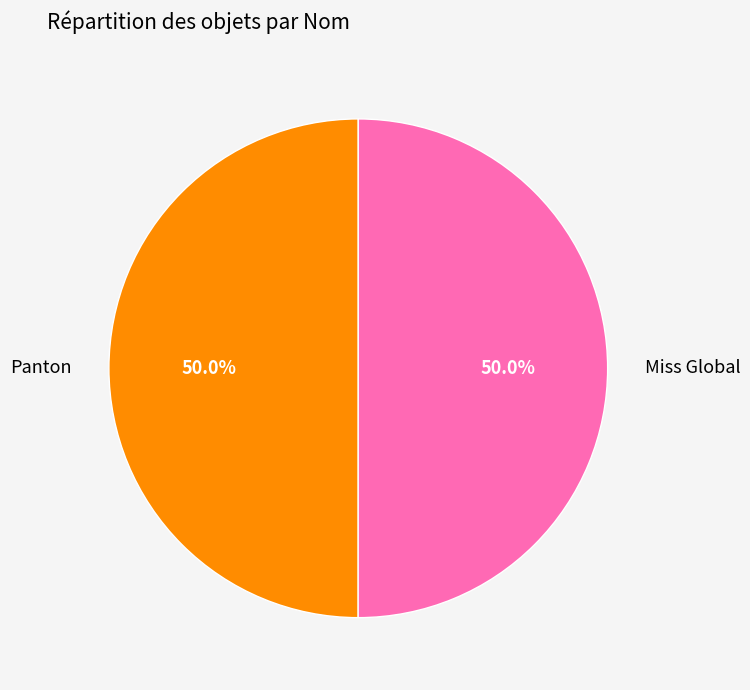

Count the number of slices in the pie.

2